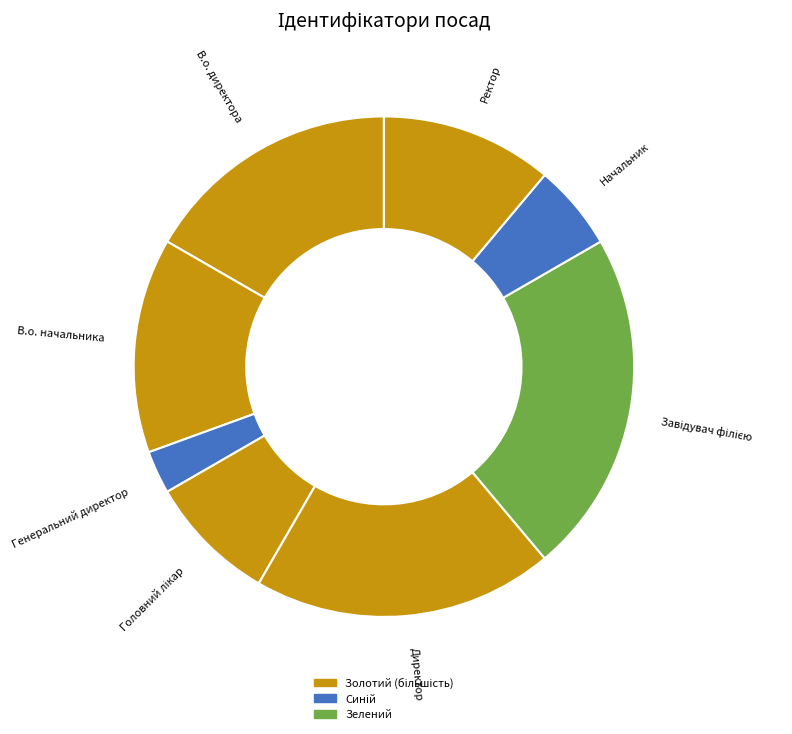

Does any single category account for the majority?

No